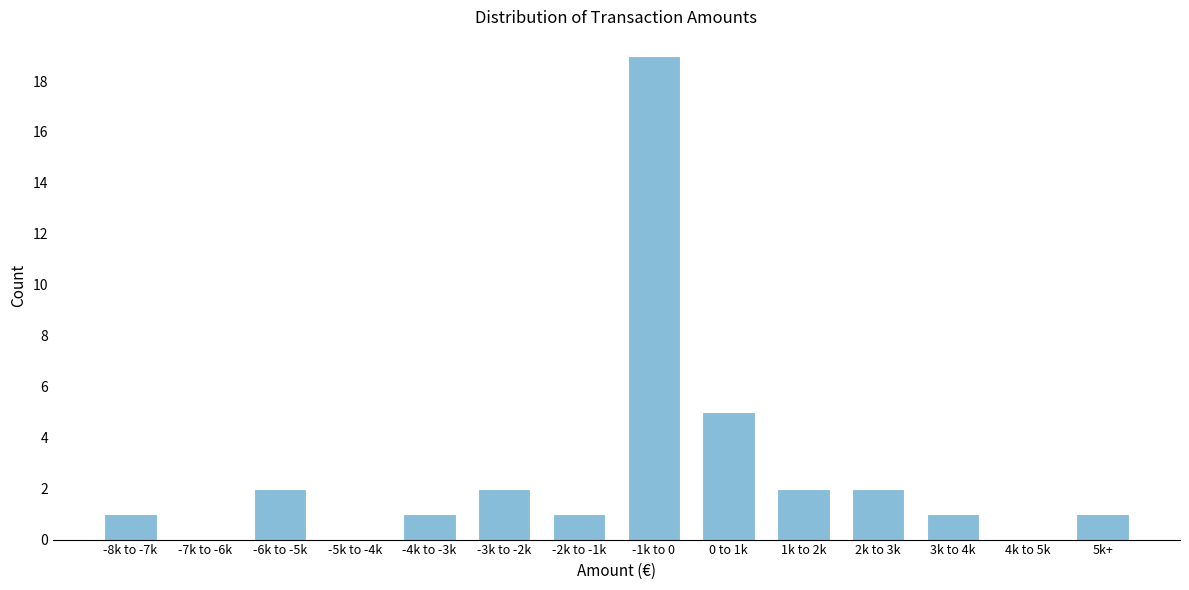

Reading left to right, what are all the values shown in this chart?

-8k to -7k=1	-7k to -6k=0	-6k to -5k=2	-5k to -4k=0	-4k to -3k=1	-3k to -2k=2	-2k to -1k=1	-1k to 0=19	0 to 1k=5	1k to 2k=2	2k to 3k=2	3k to 4k=1	4k to 5k=0	5k+=1